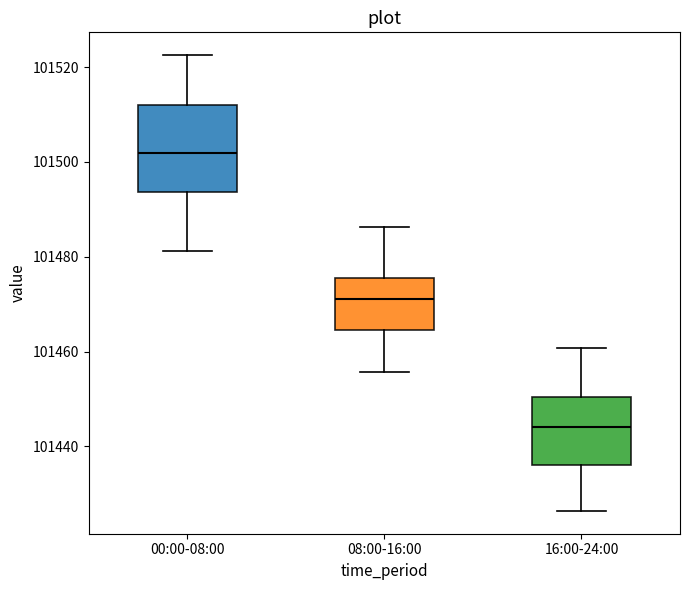

Where does the median line of the box for 16:00-24:00 sit on the y-axis? The values are not printed on the chart, so give them approximately, as read against the axis.

101444